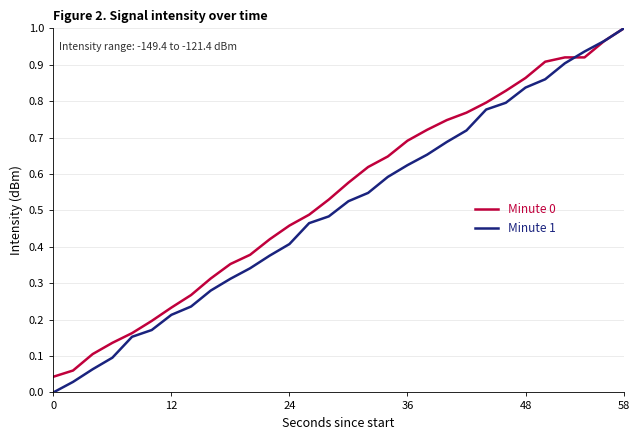

Which series has the widest spread of values?

Minute 1